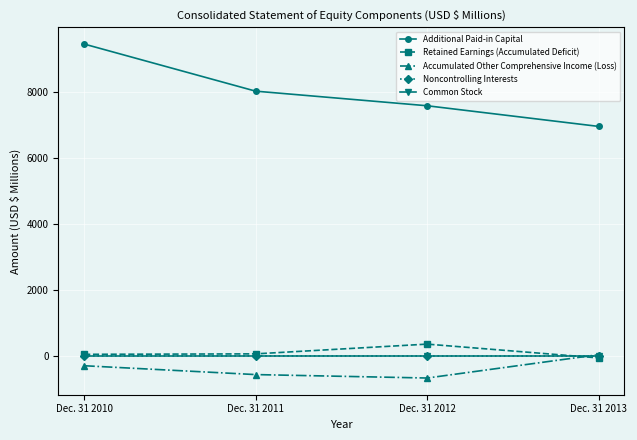

At how many categories does at least one series exceed 4761?

4